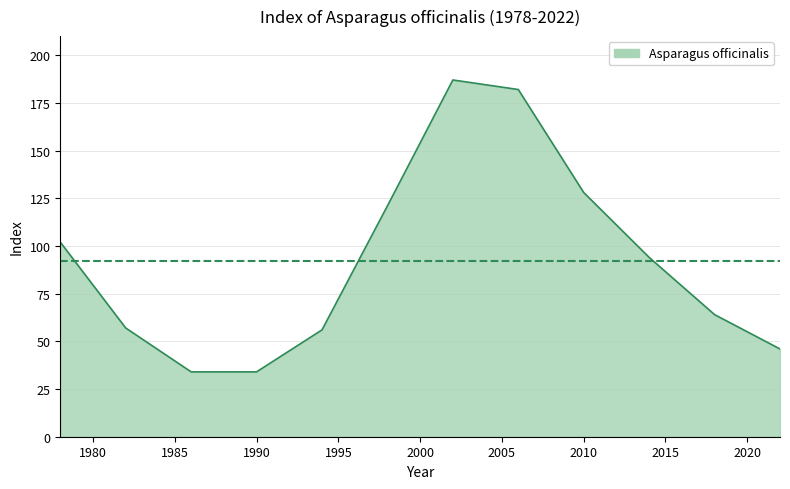

Does the chart display data point markers on the line(s)?

No